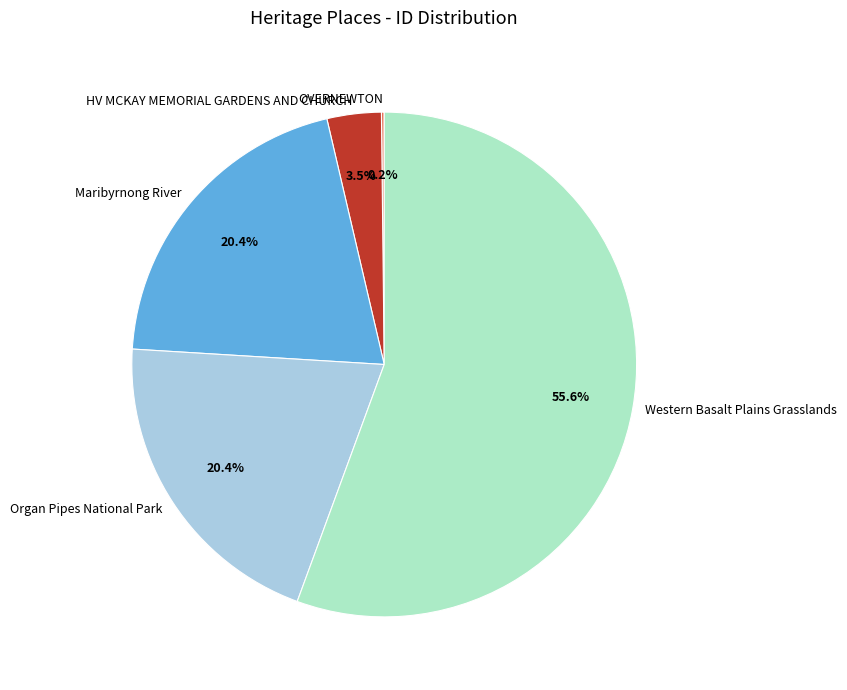

To the nearest percent, what portion does Western Basalt Plains Grasslands represent?

56%